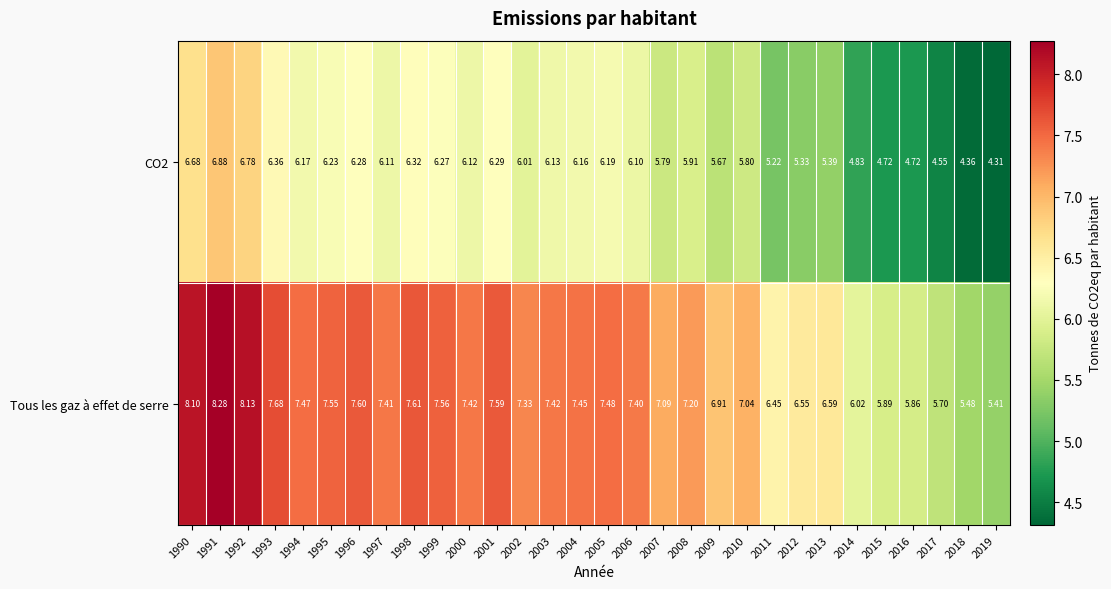

Which series has the widest spread of values?

Tous les gaz à effet de serre